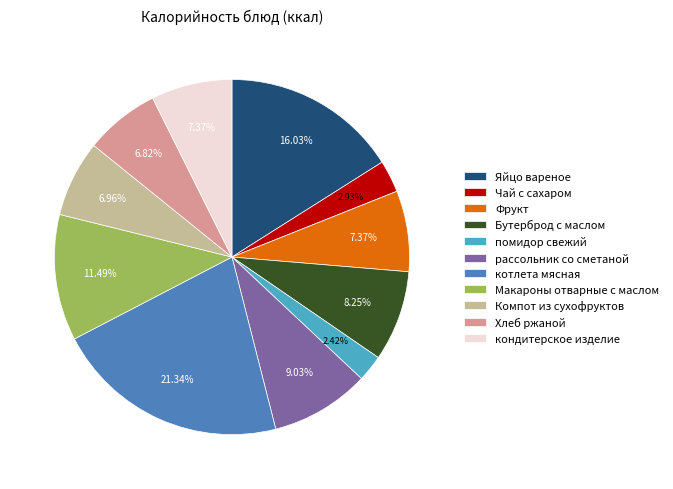

What portion of the pie excludes рассольник со сметаной?

91.0%